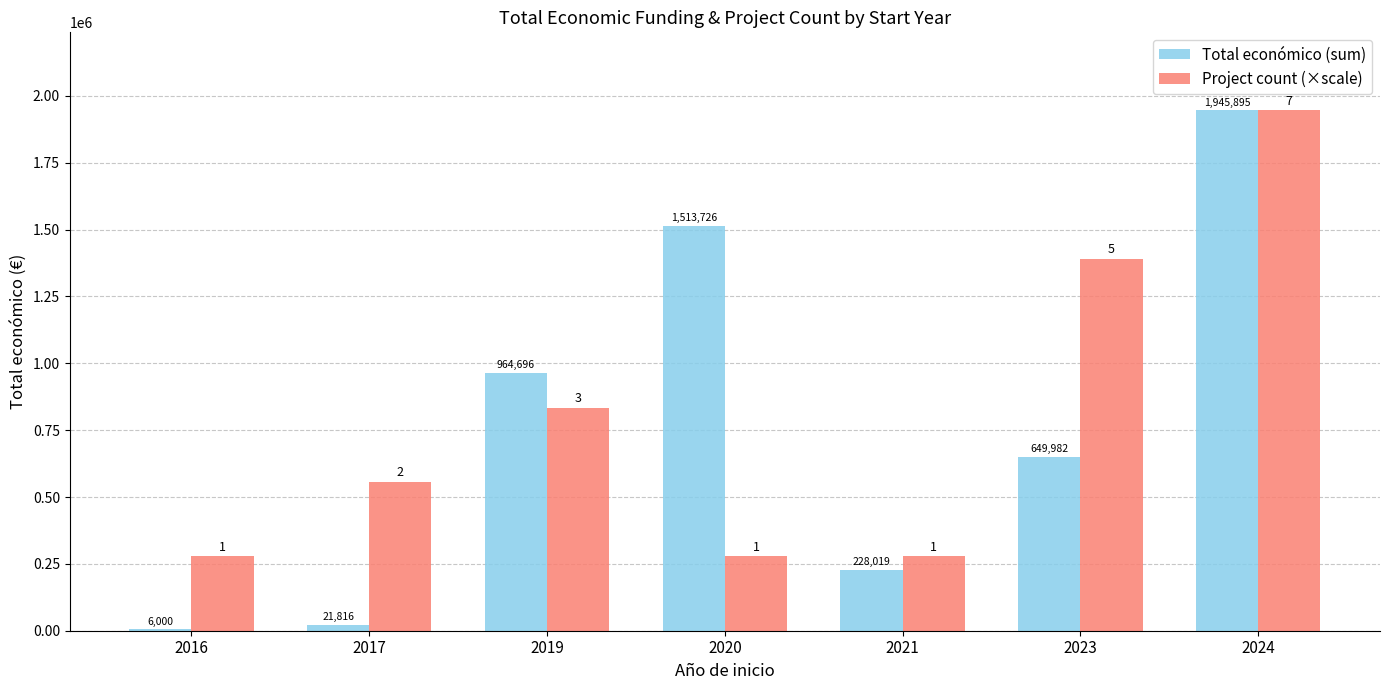

What is the maximum value shown in the chart?

1945895